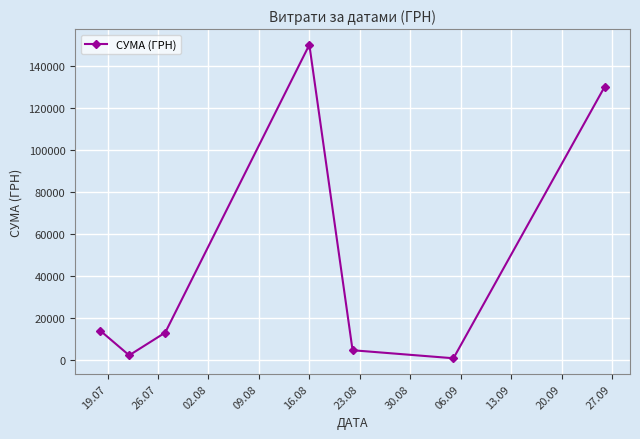

What is the maximum value shown in the chart?

150229.0